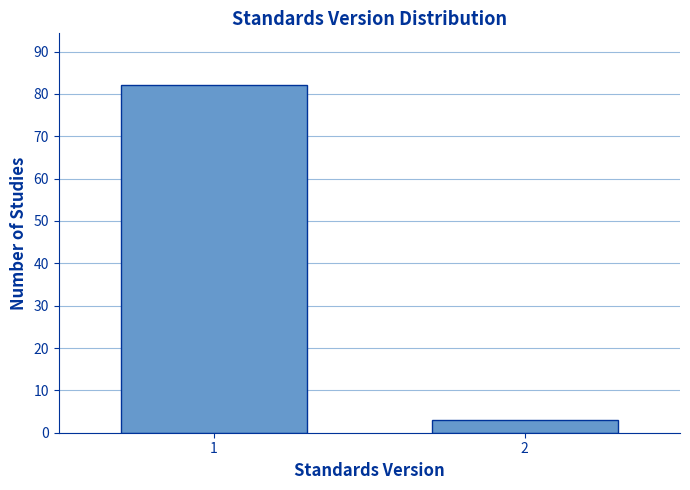

Reading left to right, what are all the values shown in this chart?

1=82	2=3